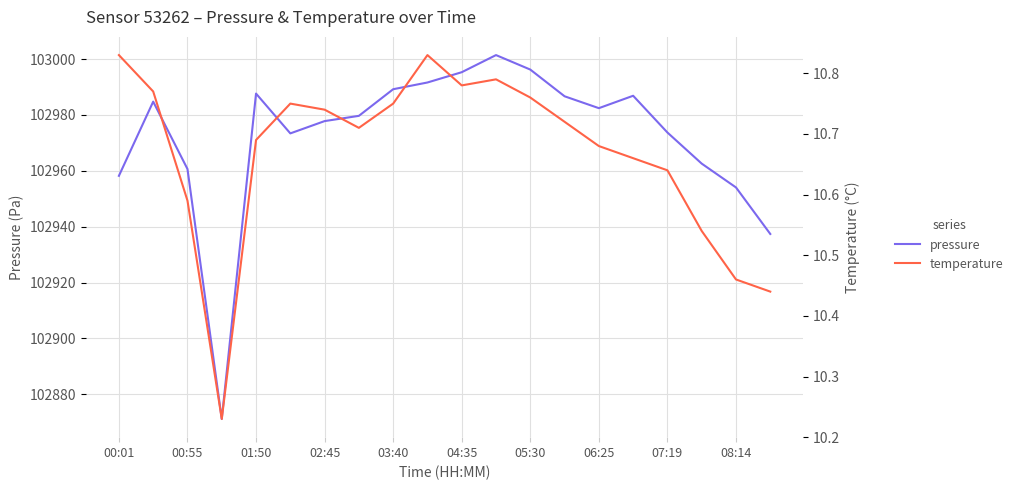

Which series has the largest range (max minus min)?

pressure